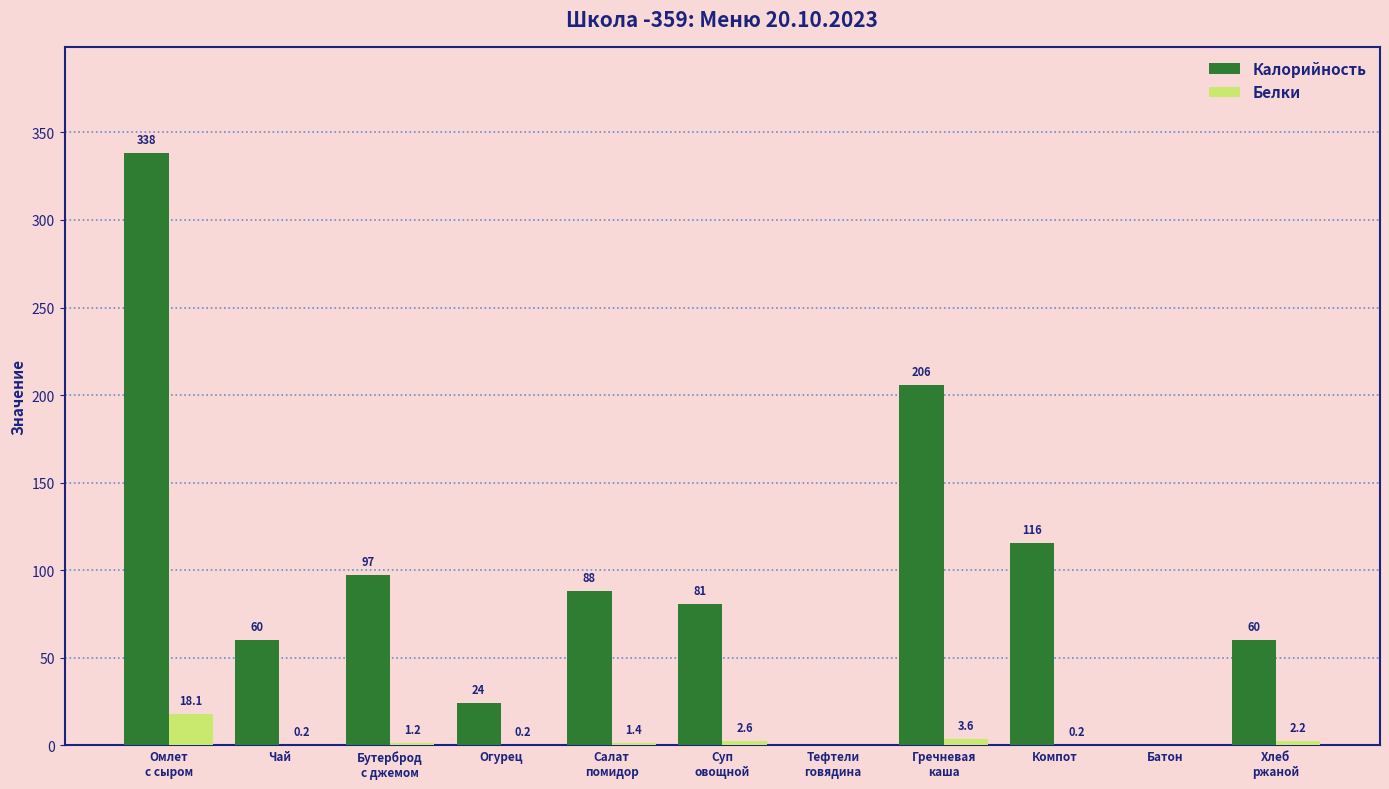

The value of Калорийность at Огурец is 24.0. True or false?

True